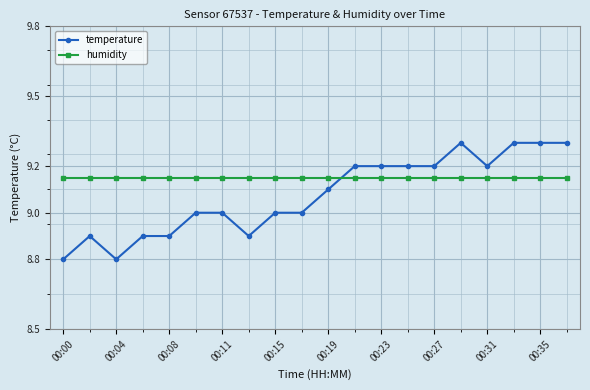

Which series has the widest spread of values?

temperature